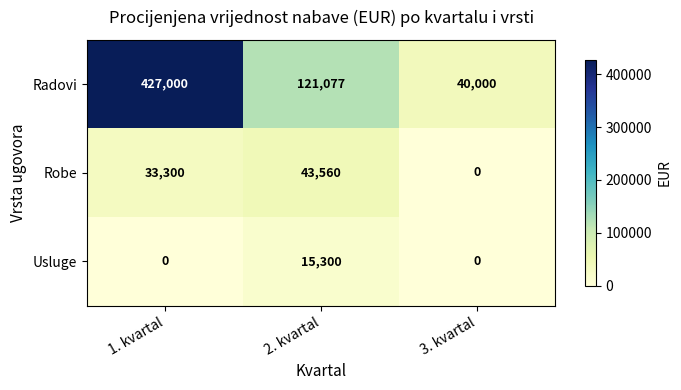

What is the sum of the Usluge values at 1. kvartal and 2. kvartal?

15300